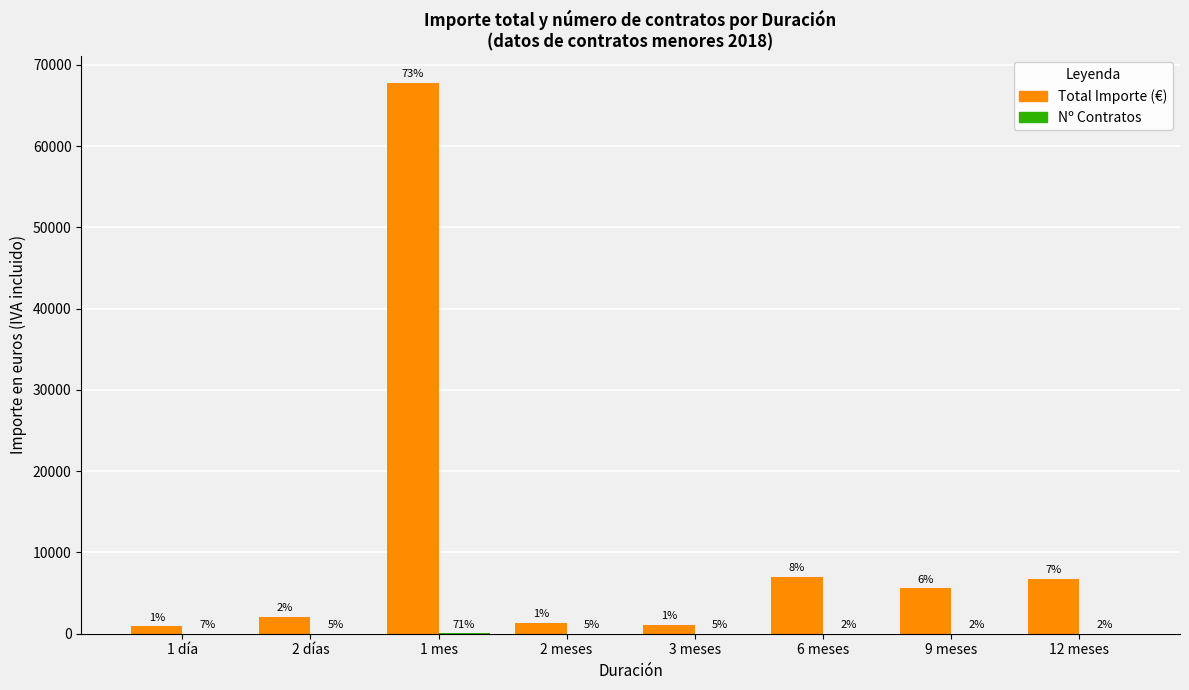

True or false: Total Importe (€) has a value of 6776.0 at 12 meses.

True